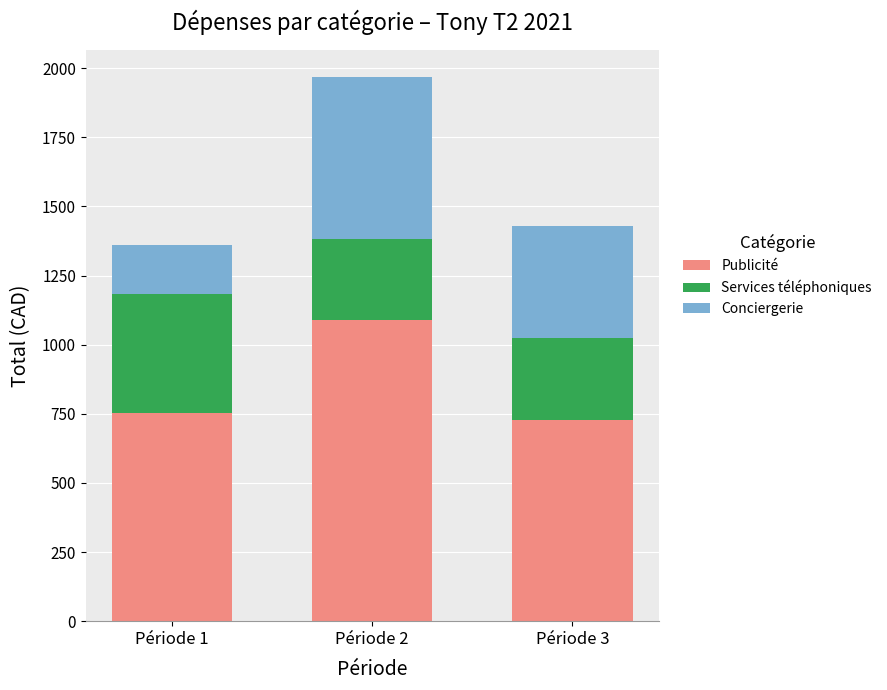

Count the number of data series in this chart.

3